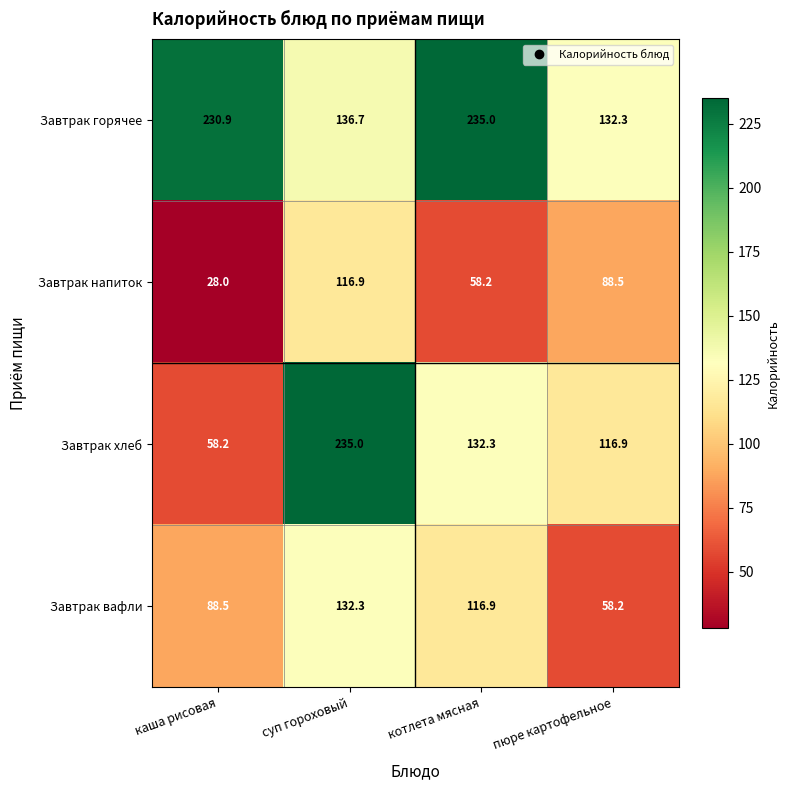

At which label does Завтрак горячее reach its minimum?

пюре картофельное